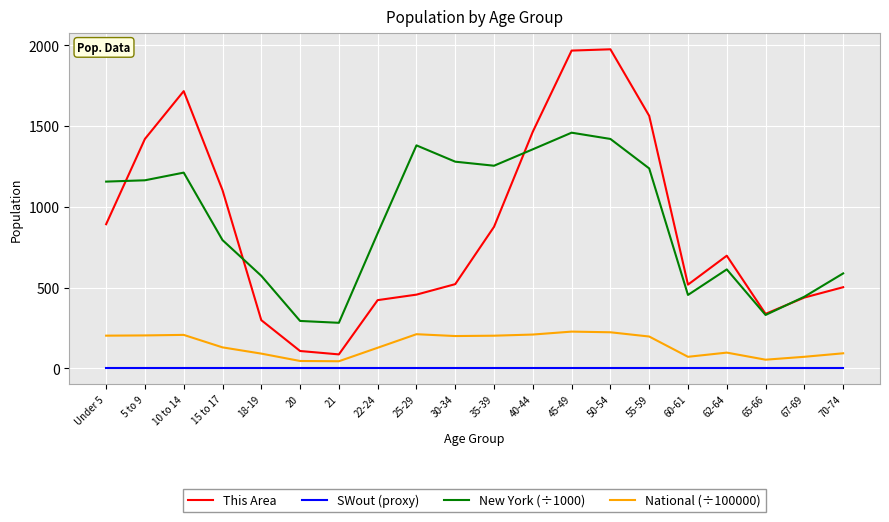

Is it true that National (÷100000) equals 202.0 at Under 5?

True